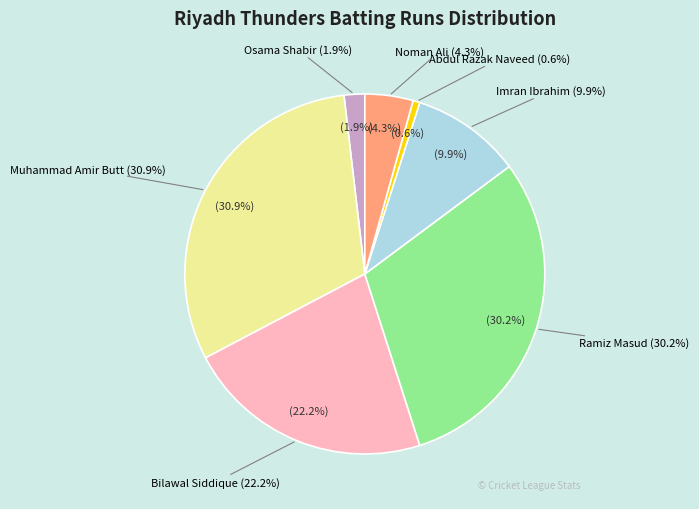

Is there a majority slice in this chart?

No